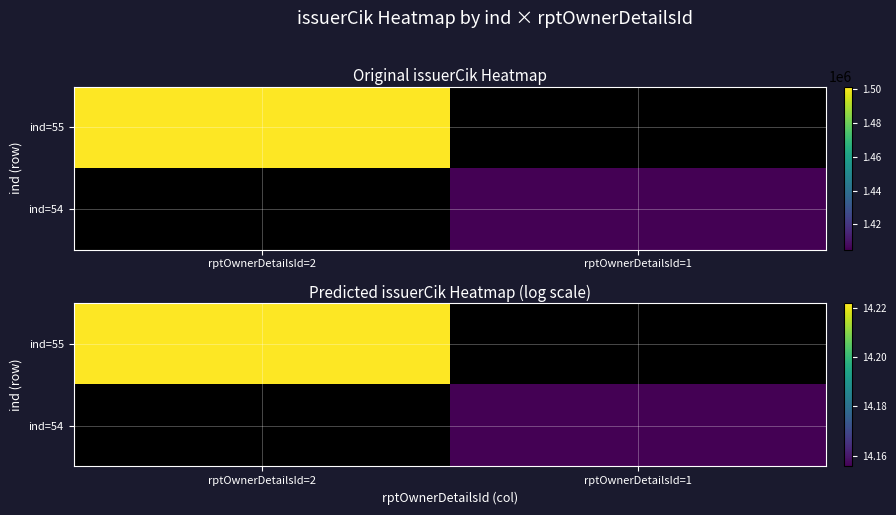

Is the value of ind=55 at rptOwnerDetailsId=2 greater than the value of ind=54 at rptOwnerDetailsId=1?

Yes